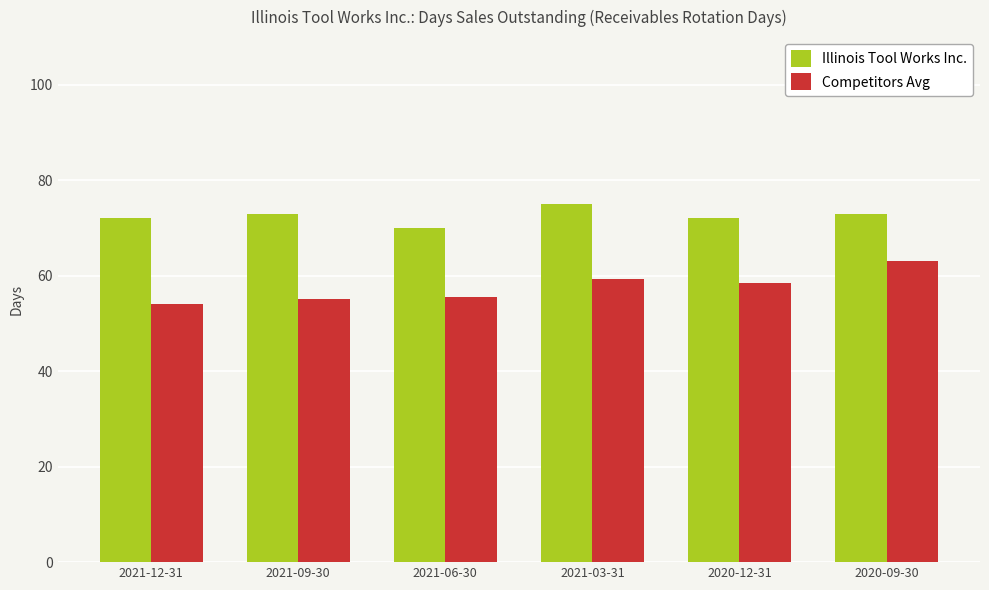

Read the Competitors Avg value at 2021-03-31.

59.3